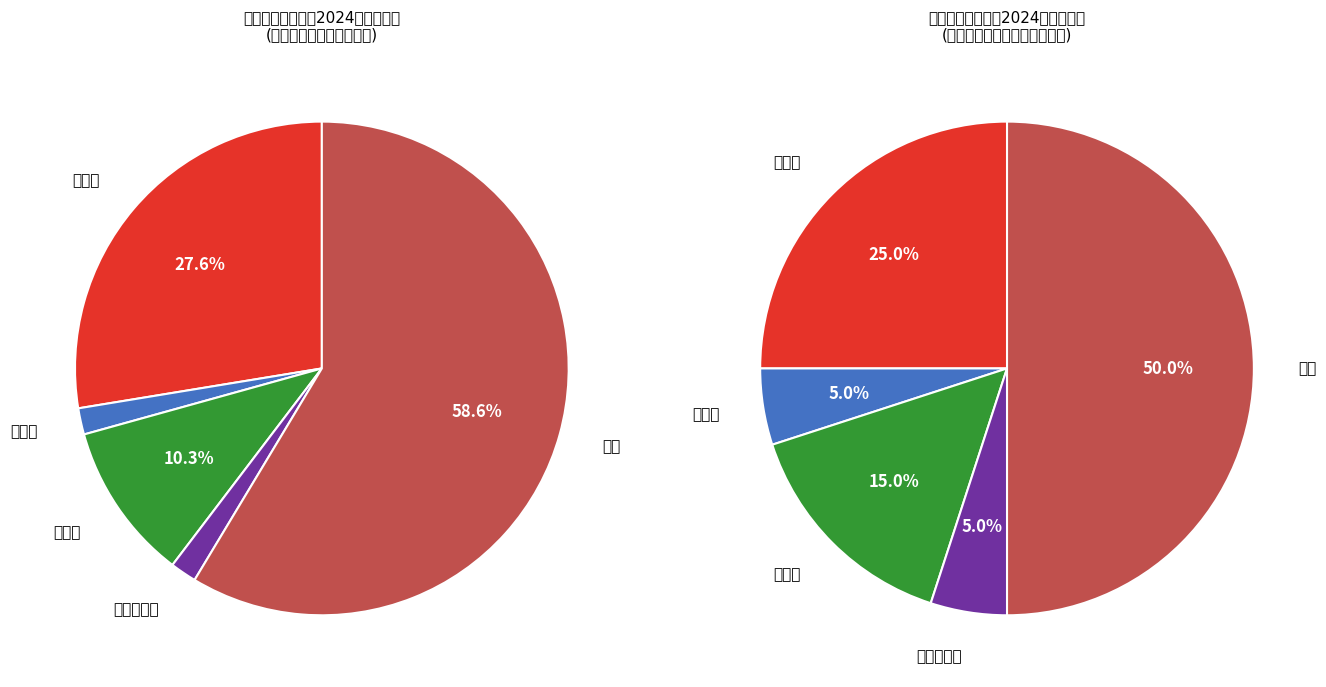

What is the ratio of the value at 儿外科 to the value at 药学部?

0.2